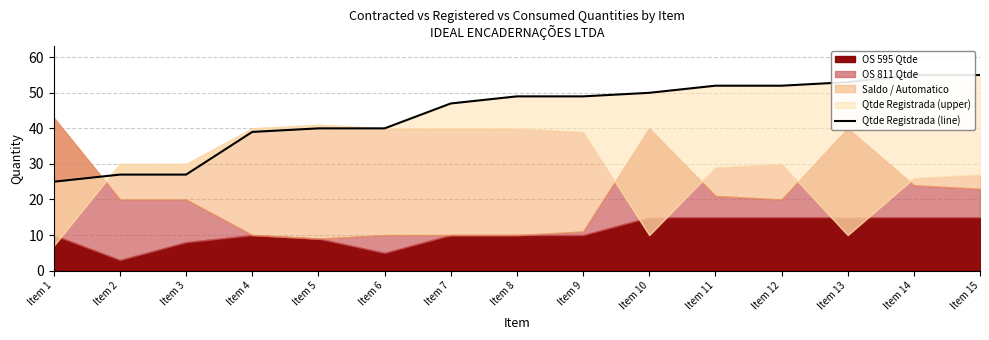

Is it true that the value at Item 4 is 11?

False